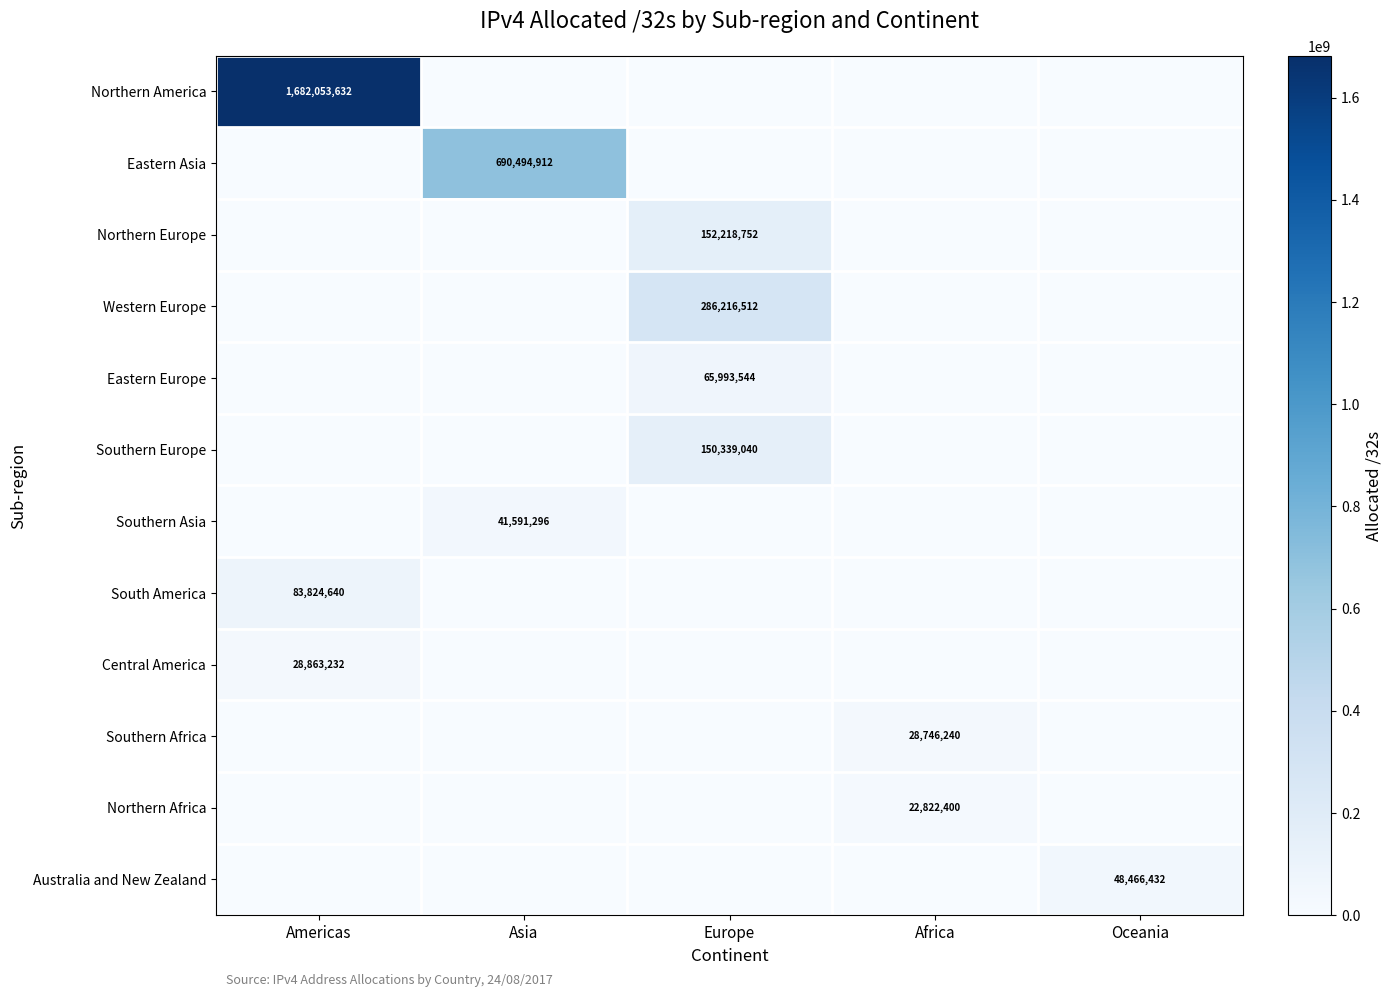

At which category is the sum across all series the highest?

Americas